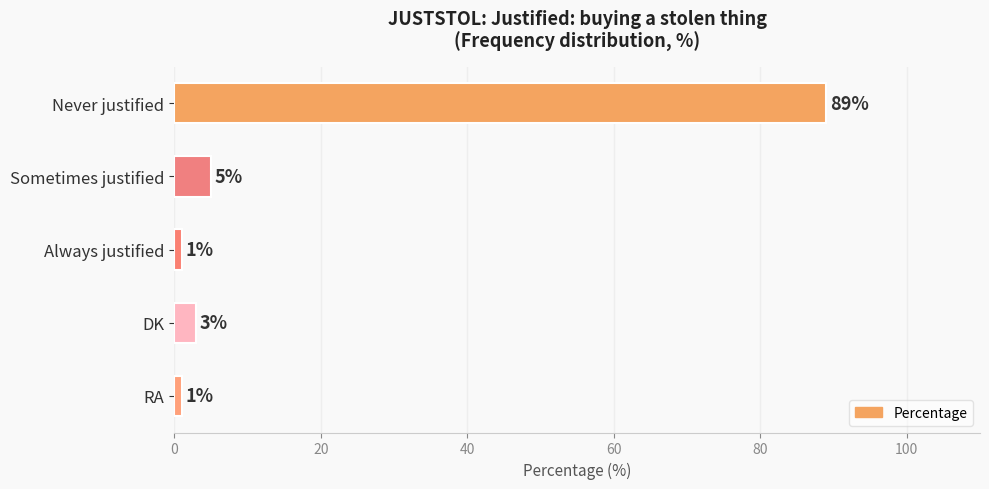

What is the sum of all values?

99